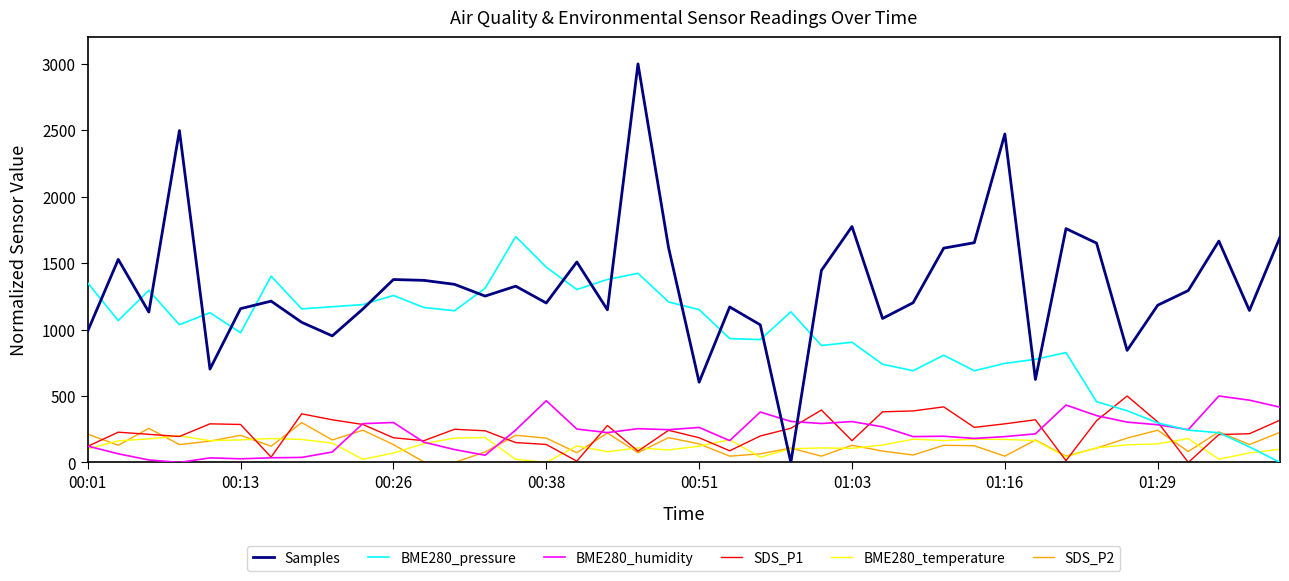

At how many categories does at least one series exceed 140?

40